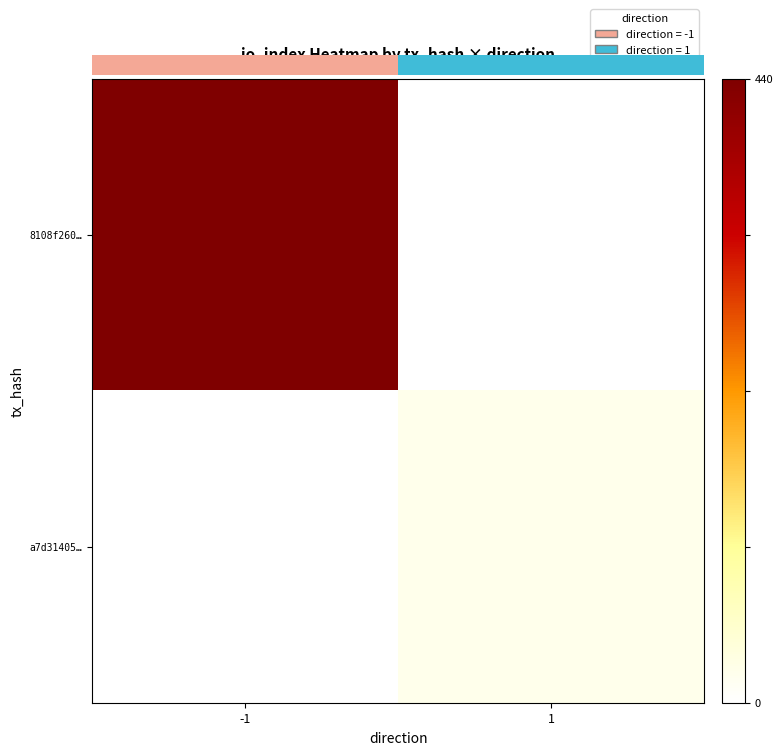

Reading left to right, extract all data points from this chart.

8108f260…: -1=440	1=0
a7d31405…: -1=0	1=21